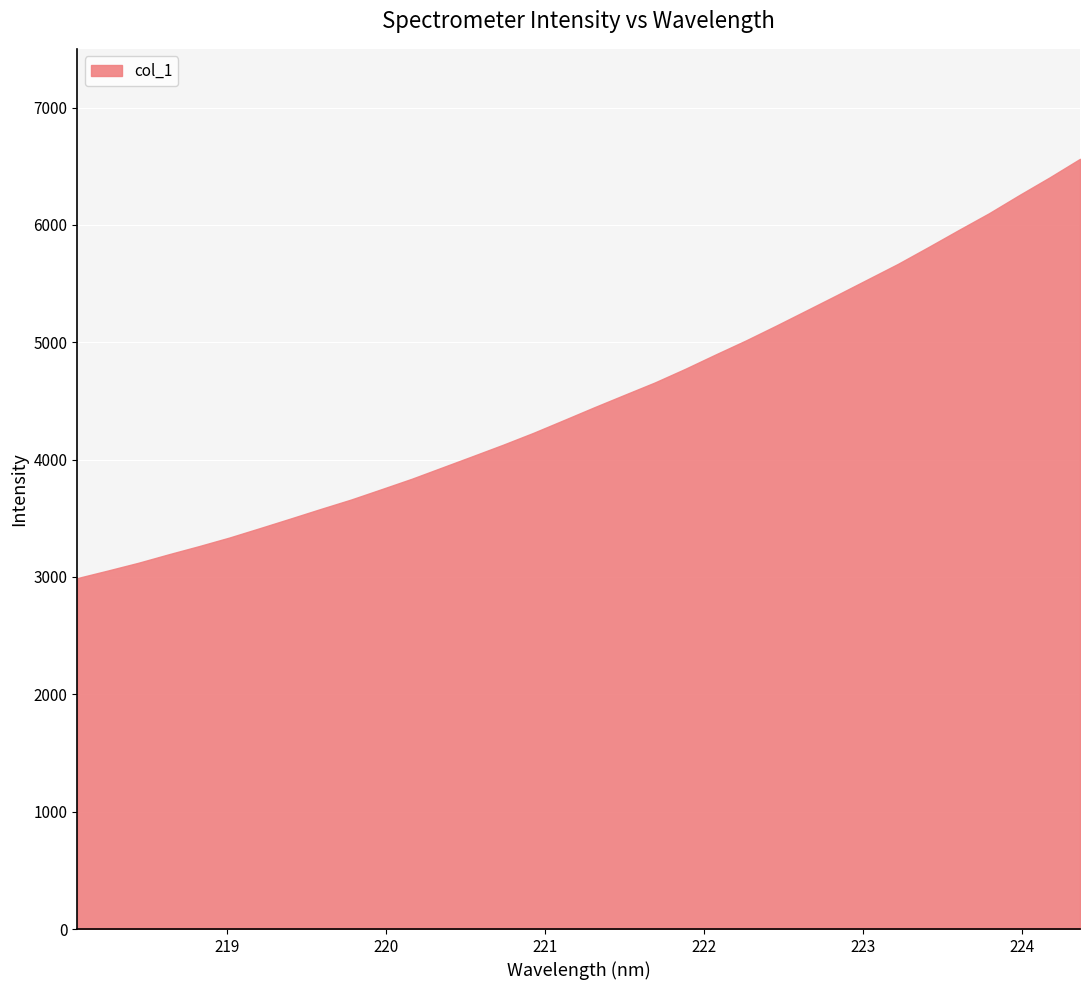

Does the chart display data point markers on the line(s)?

No